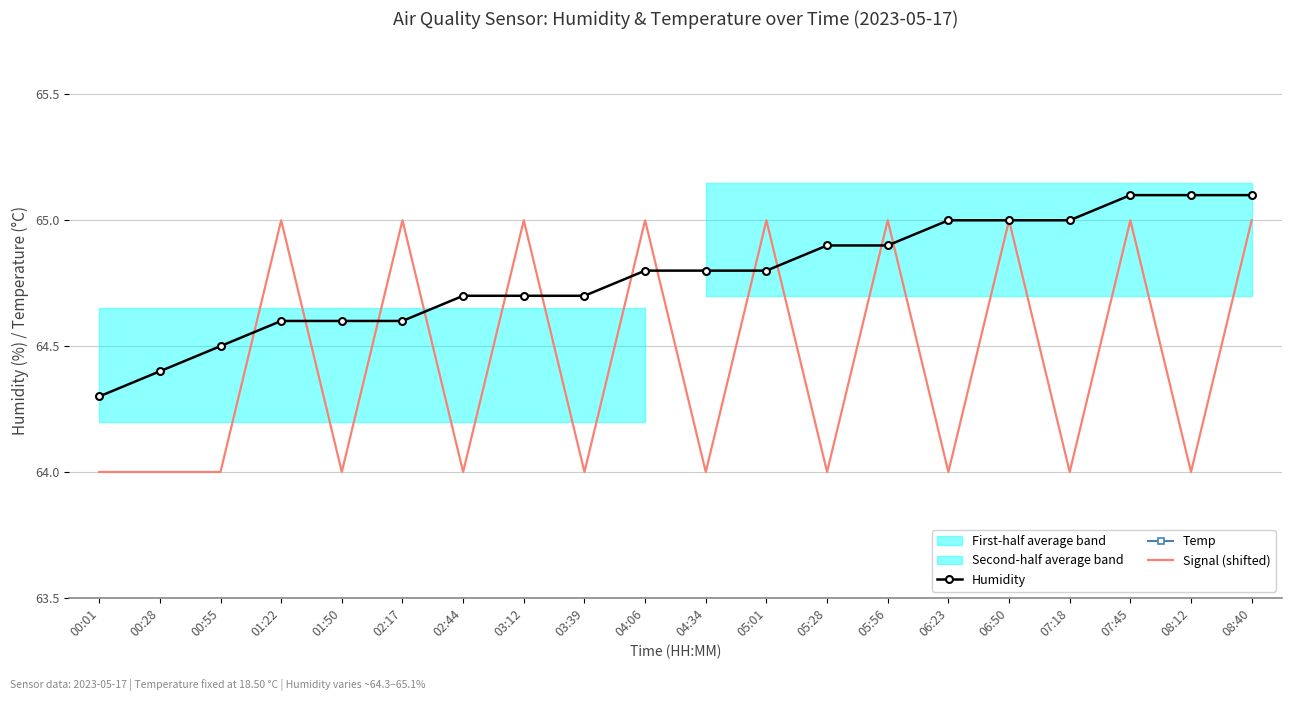

The value of Signal (shifted) at 03:12 is 19.2. True or false?

False